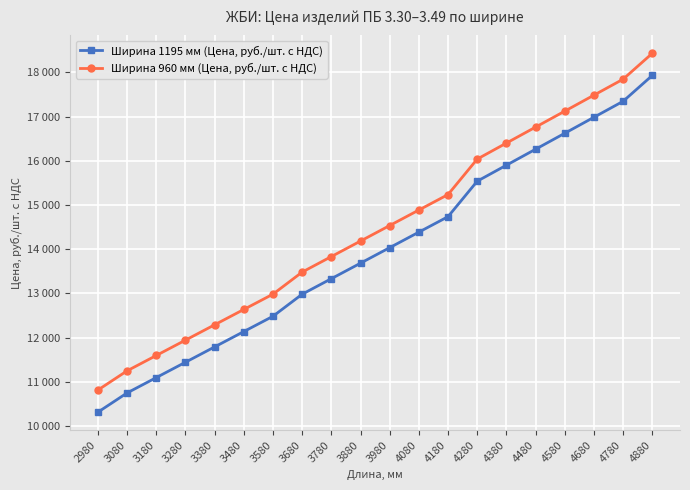

At 3980, list the series in order from smallest to largest.

Ширина 1195 мм (Цена, руб./шт. с НДС), Ширина 960 мм (Цена, руб./шт. с НДС)